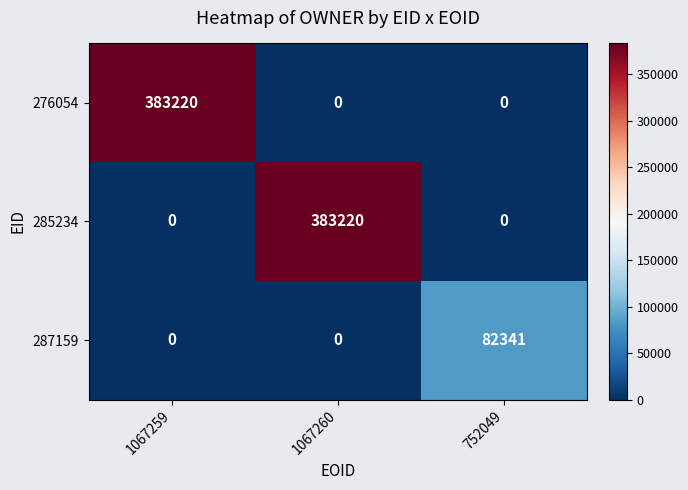

What is the greatest value displayed?

383220